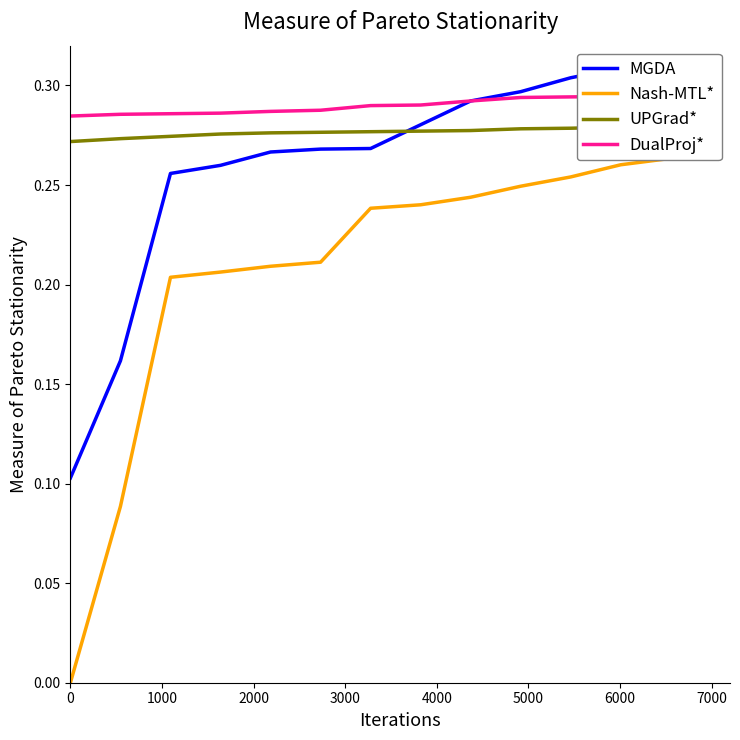

Which series changed the most between 8 and 12?

Nash-MTL*